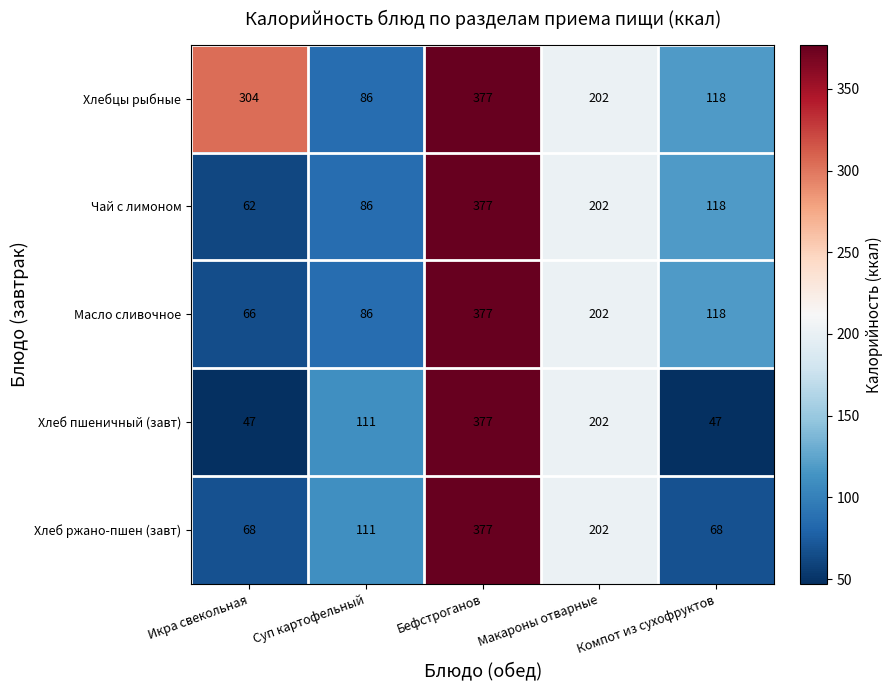

The Хлебцы рыбные series shows 377 at Бефстроганов. True or false?

True